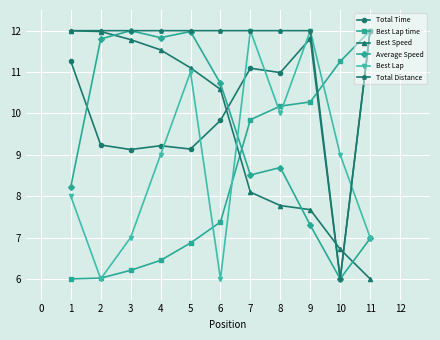

Which series ends up on top after the final intersection of Total Distance and Best Speed?

Total Distance